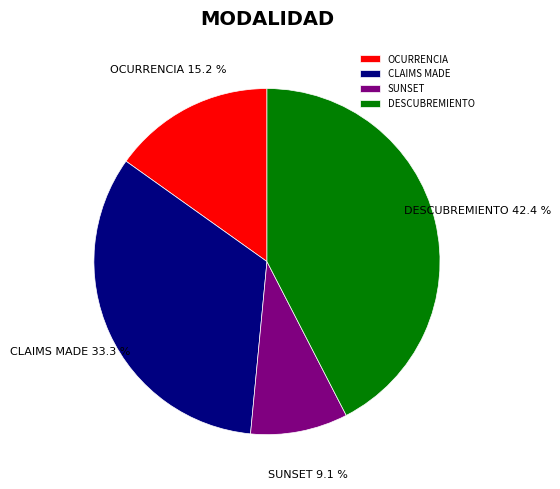

How much of the chart is everything except DESCUBREMIENTO?

57.6%